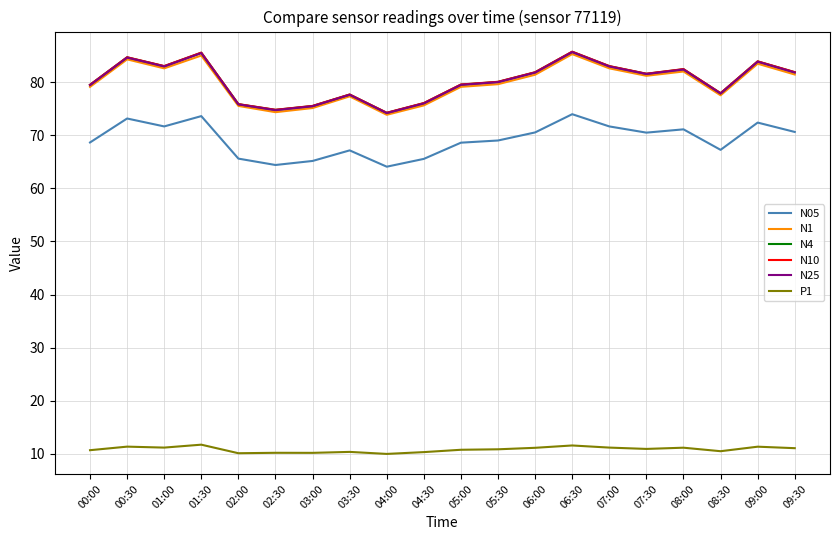

What is the difference between the highest and lowest values at 01:00?

71.8